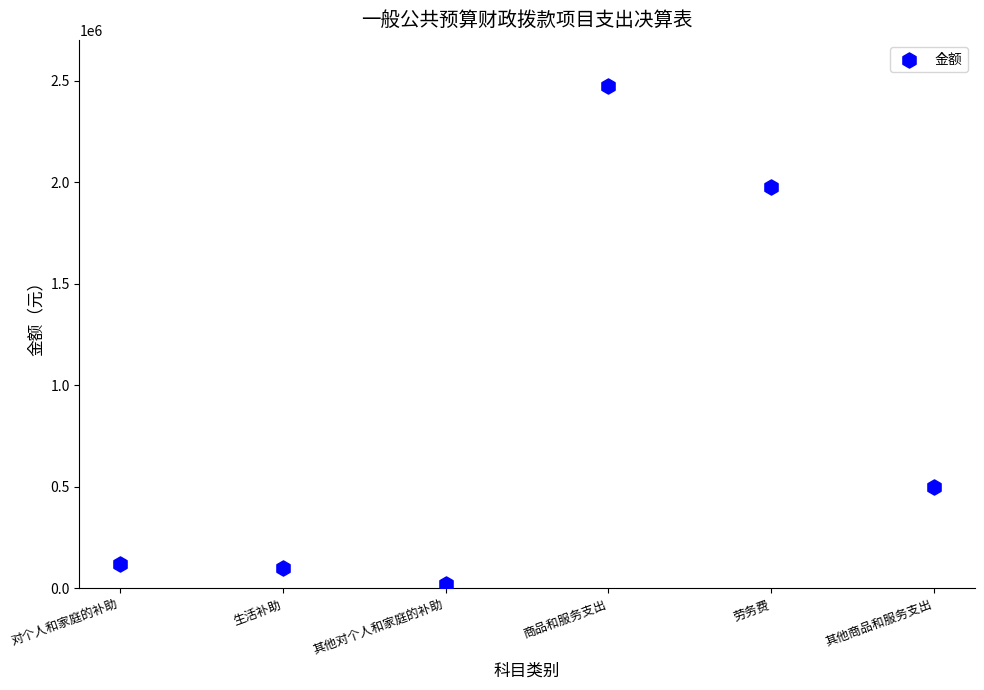

What is the average Y value?

865911.9